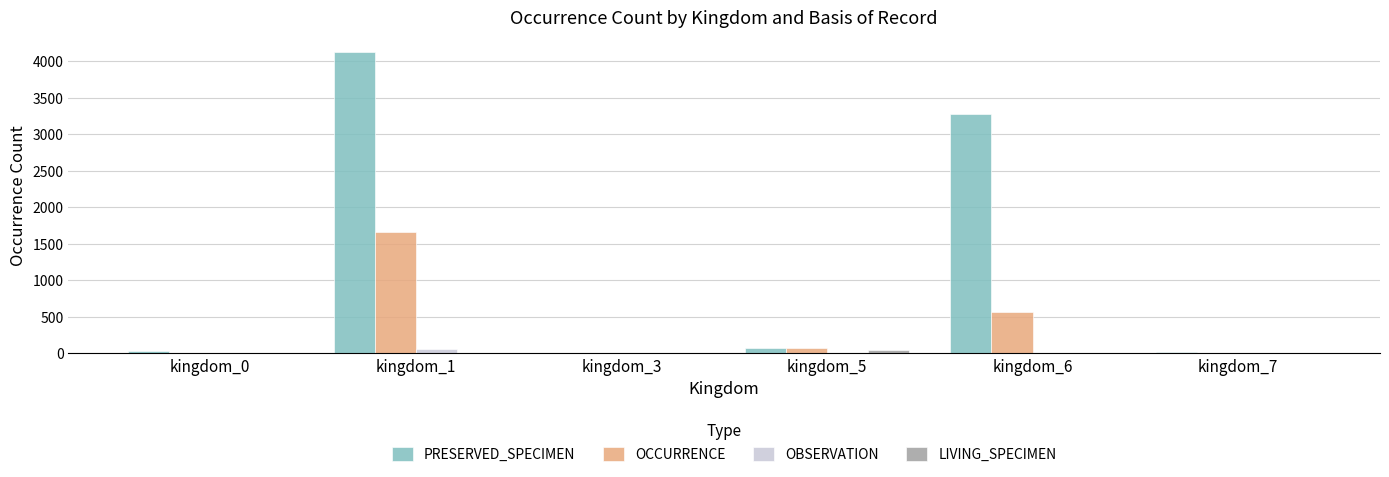

What is the greatest value displayed?

4119